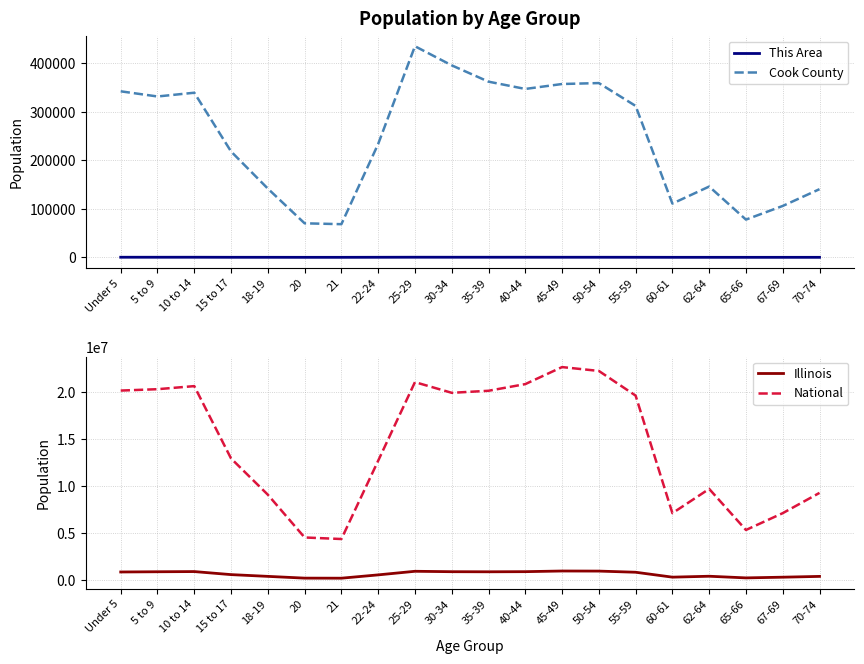

List the series in order of their peak value, highest first.

National, Illinois, Cook County, This Area